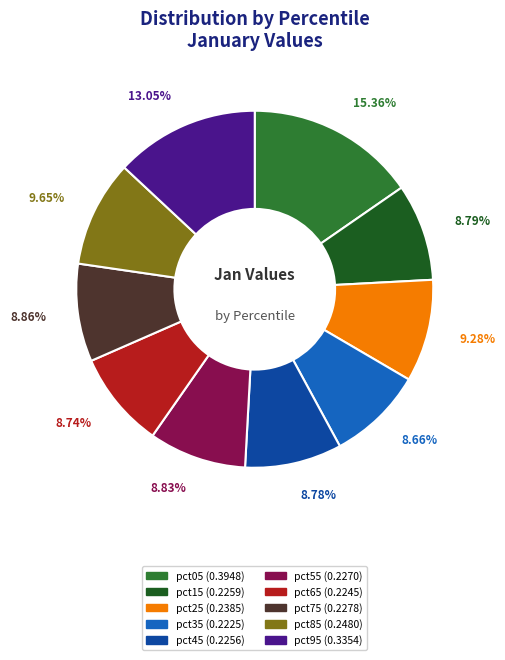

Count the number of slices in the pie.

10